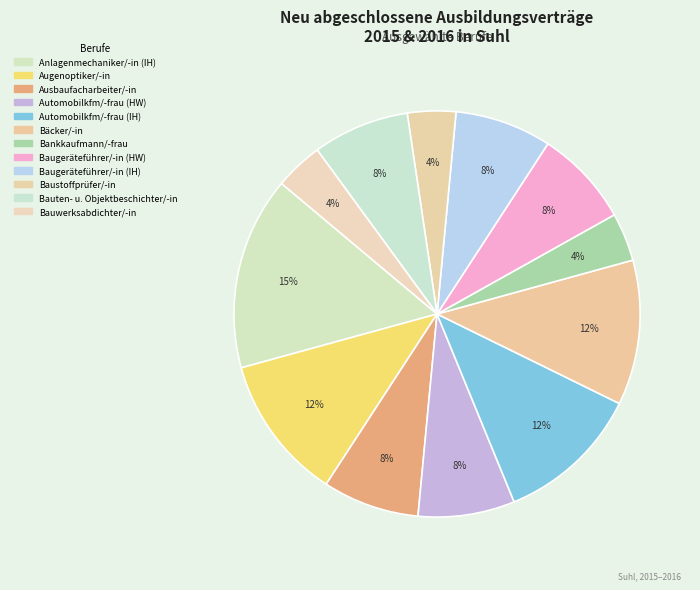

Rank the categories by value from highest to lowest.

Anlagenmechaniker/-in (IH), Augenoptiker/-in, Automobilkaufmann/-frau (IH), Bäcker/-in (HW), Ausbaufacharbeiter/-in (HW), Automobilkaufmann/-frau (HW), Baugeräteführer/-in (HW), Baugeräteführer/-in (IH), Bauten- und Objektbeschichter/-in, Bankkaufmann/-frau, Baustoffprüfer/-in (IH), Bauwerksabdichter/-in